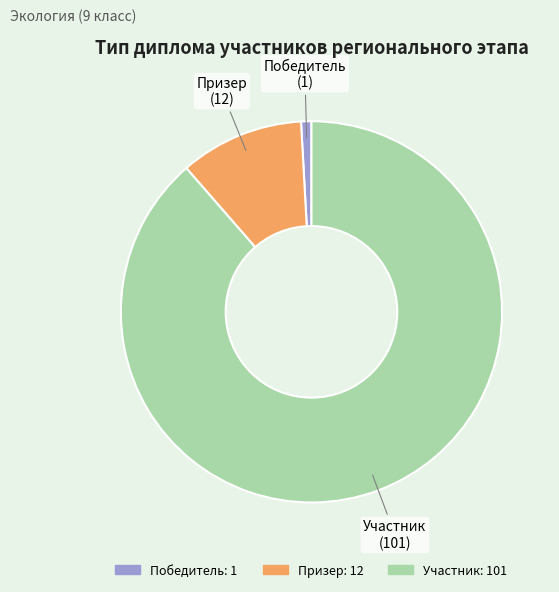

Which slice is the largest?

Участник